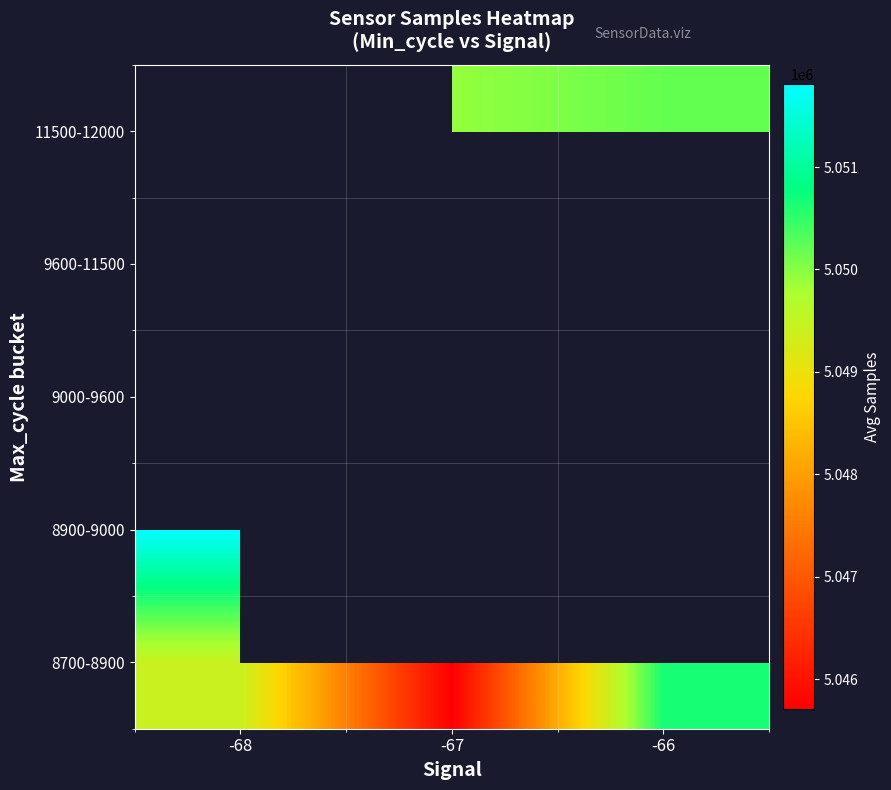

True or false: 8700-8900 has a value of 7804320.9 at -67.

False